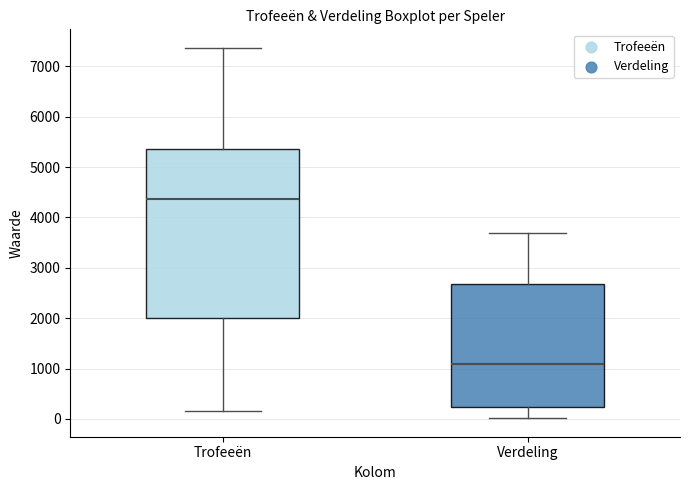

Reading left to right, read every box against the y-axis: the position of its median line, the range the box covers, and the ends of its whiskers. The values are not printed on the chart, so give them approximately, as read against the axis.

Trofeeën: median 4400, box 2000 to 5400, whiskers 200 to 7400
Verdeling: median 1100, box 200 to 2700, whiskers 0 to 3700